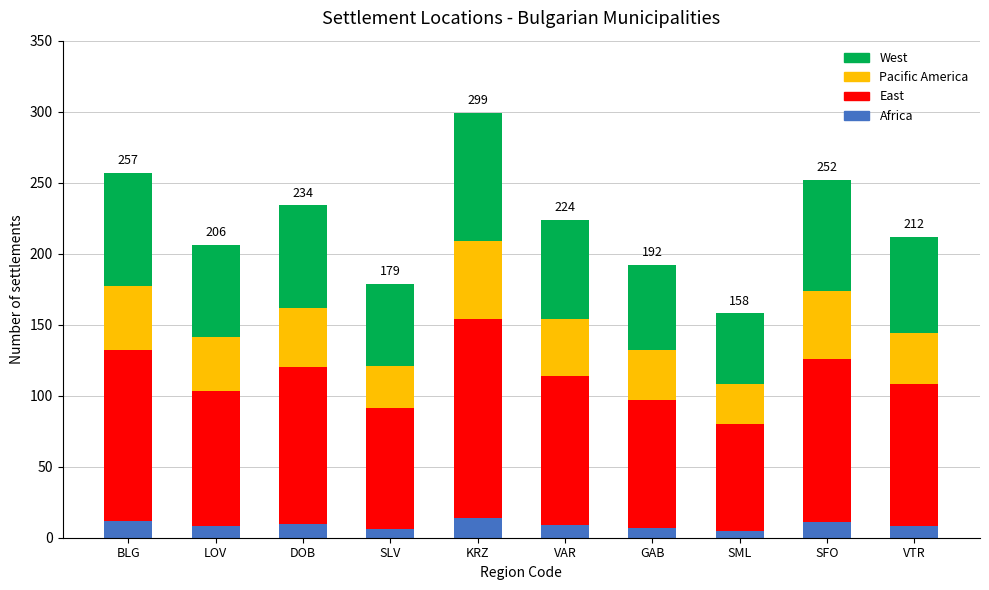

At which category is the sum across all series the highest?

KRZ